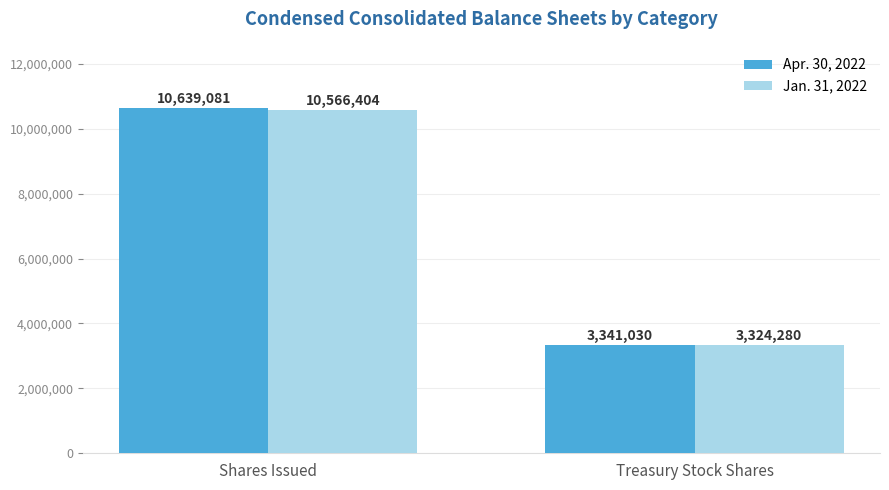

What are all the series names shown in the legend?

Apr. 30, 2022, Jan. 31, 2022